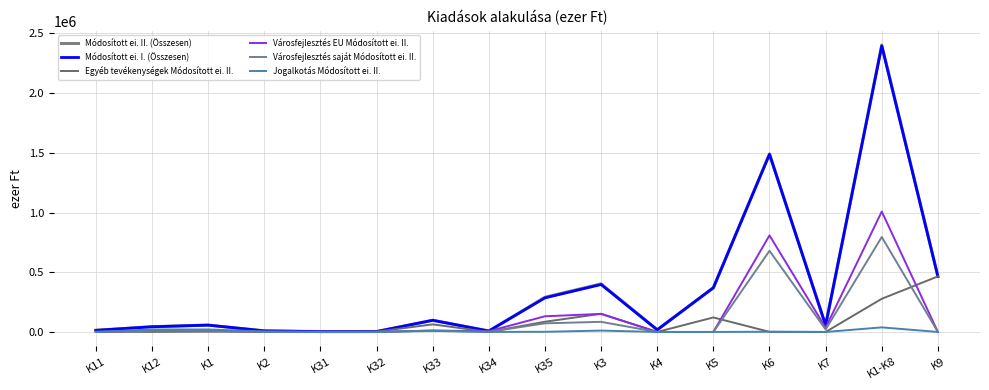

How many lines are shown in the chart?

6